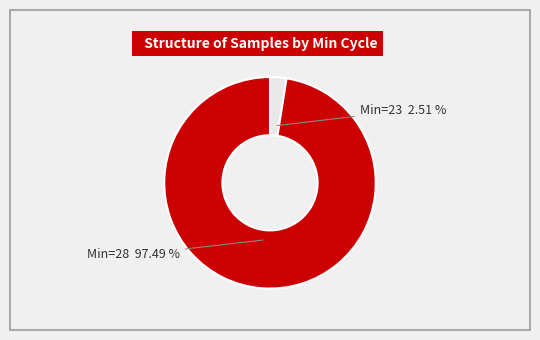

Is there any slice that represents more than half of the pie?

Yes